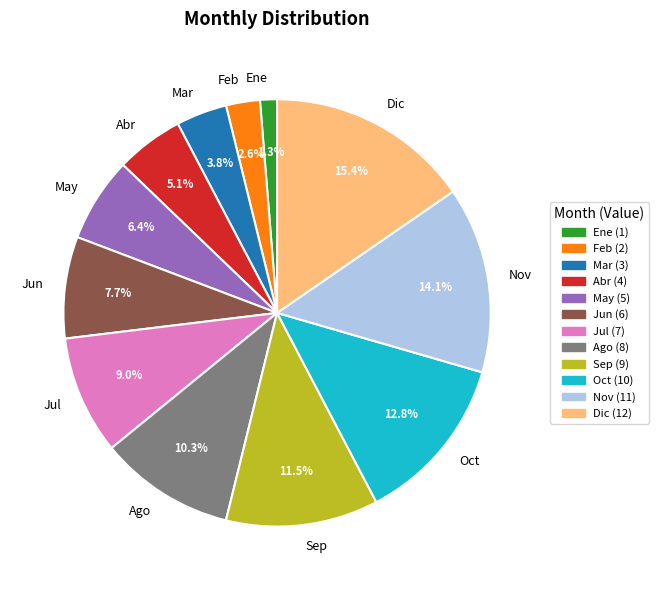

Which has a higher value, Jun or May?

Jun